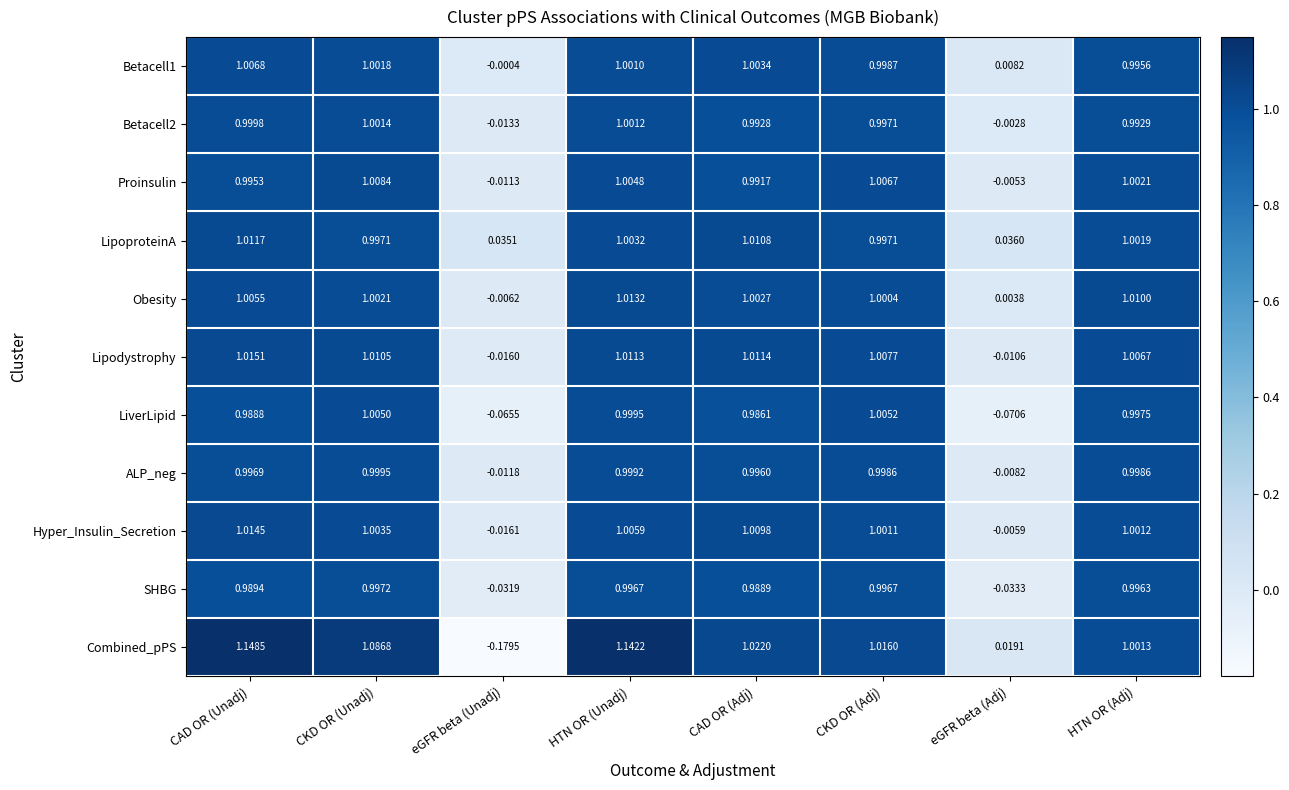

Is the value of Combined_pPS at HTN OR (Adj) greater than the value of Lipodystrophy at eGFR beta (Unadj)?

Yes